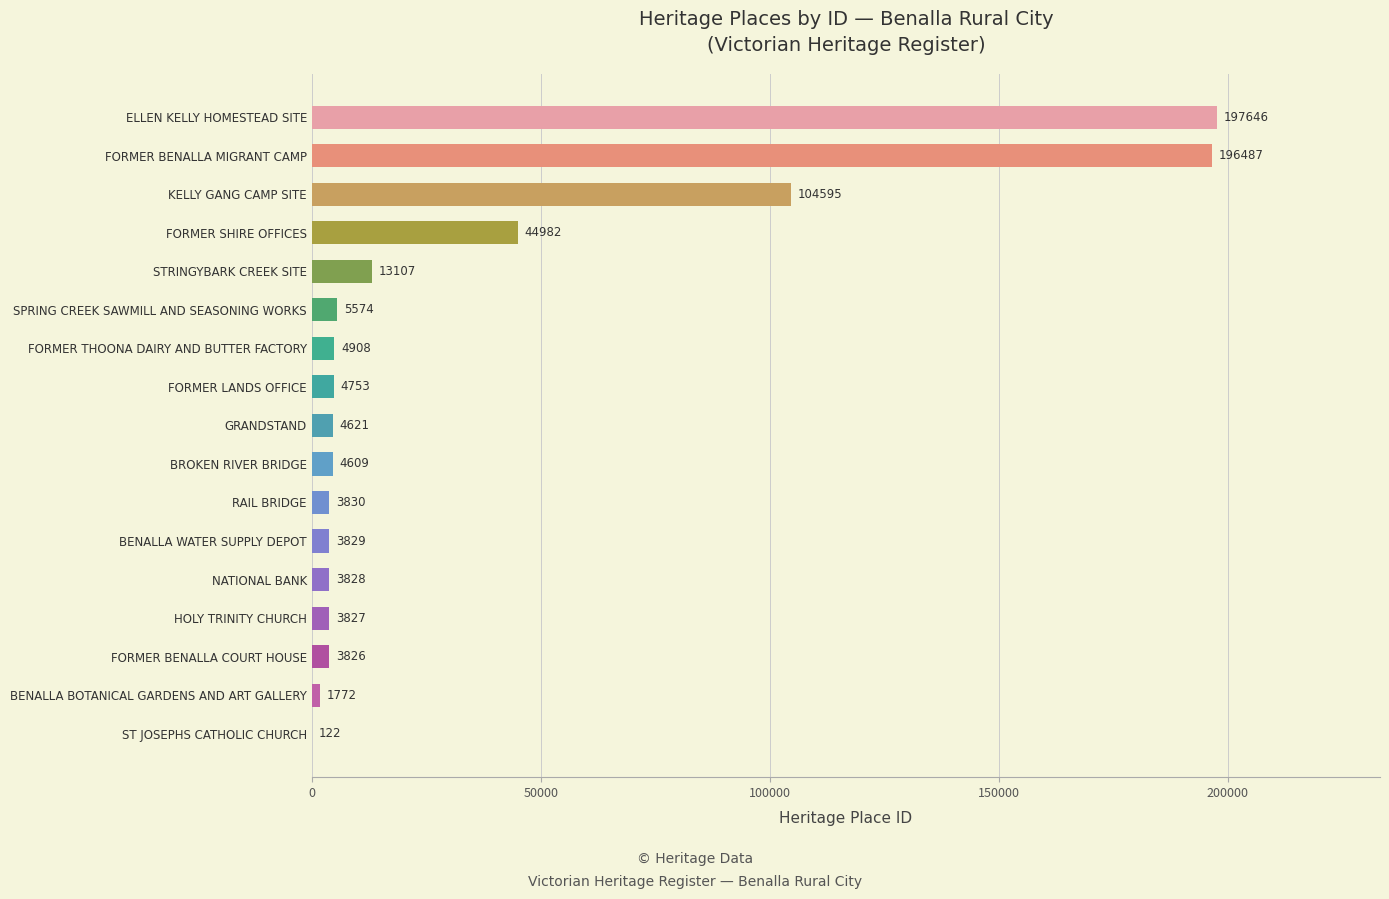

The chart shows a value of 320694 at FORMER BENALLA MIGRANT CAMP. True or false?

False